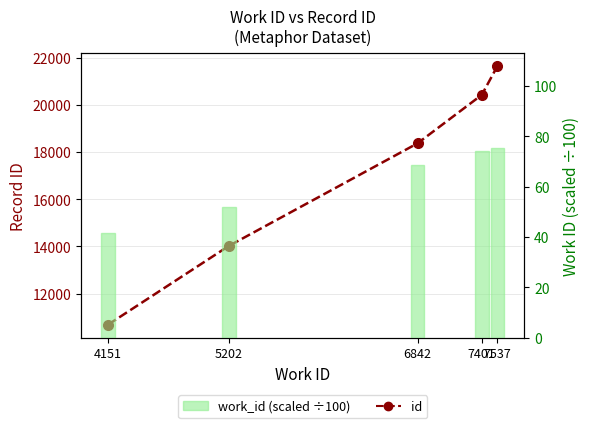

At how many categories does at least one series exceed 9685?

5